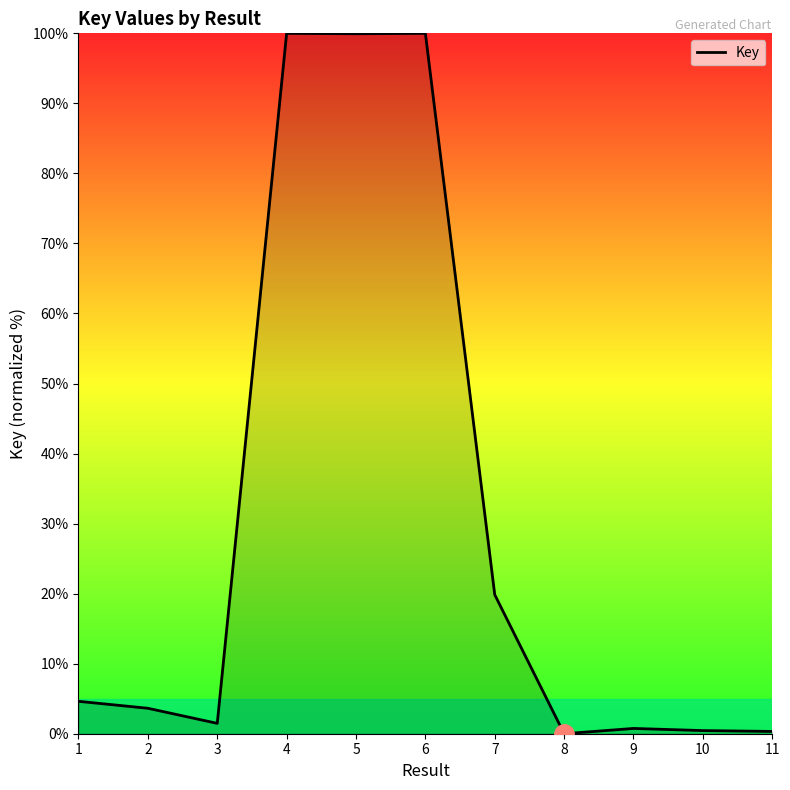

Where does the data first go above 3?

1